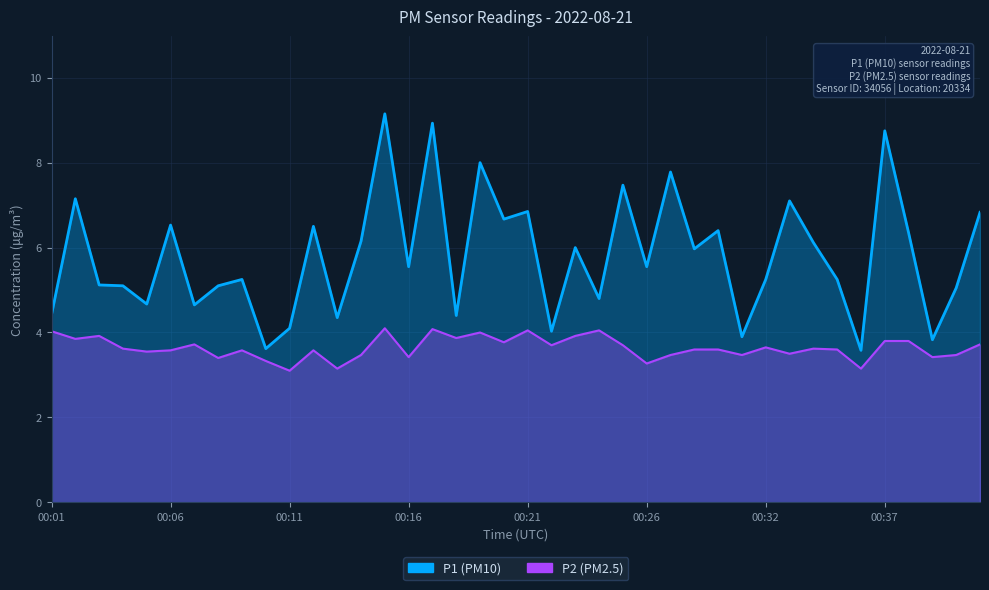

The P1 series shows 7.9 at 00:01. True or false?

False